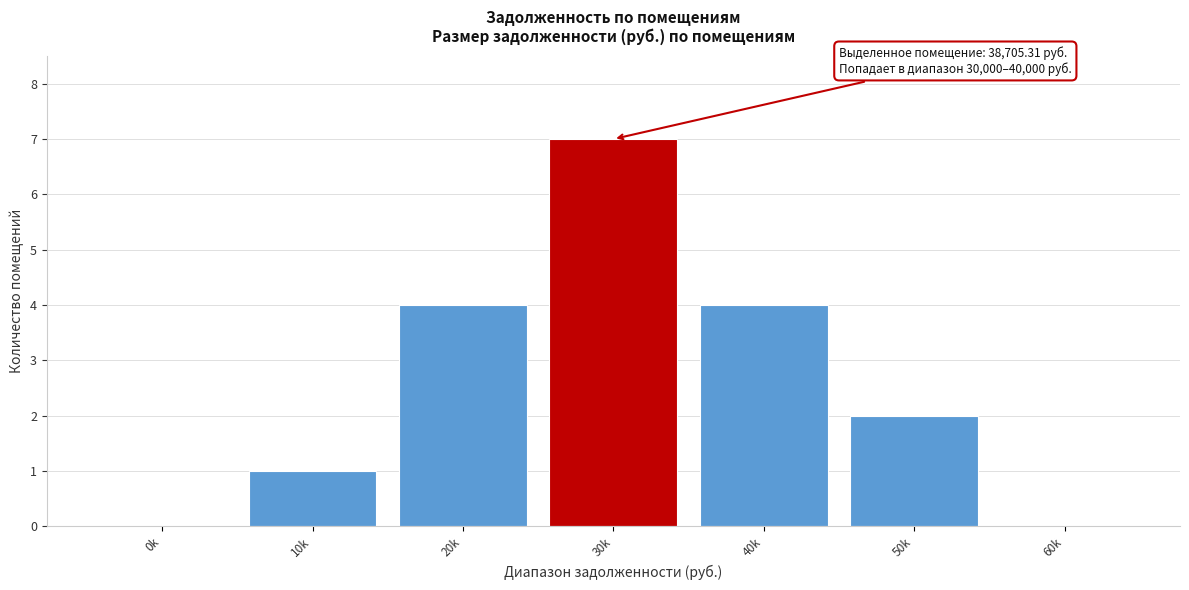

Reading left to right, what are all the values shown in this chart?

0k=0	10k=1	20k=4	30k=7	40k=4	50k=2	60k=0